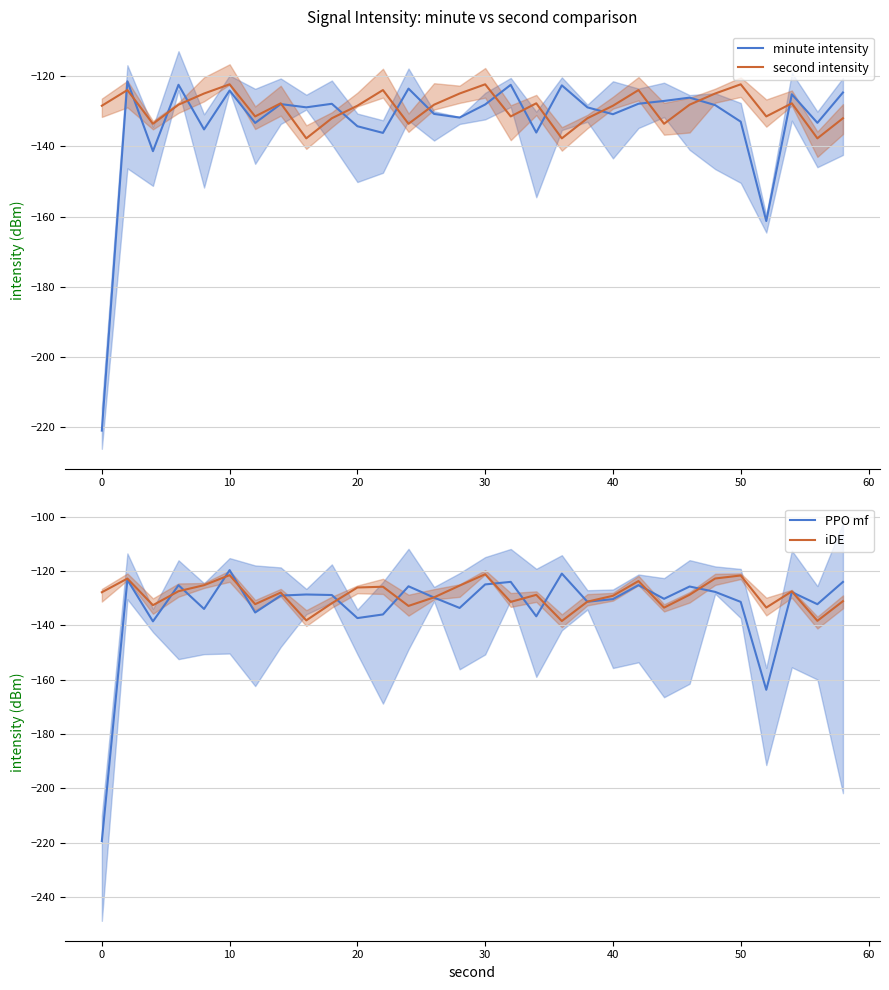

Does the chart have visible grid lines?

Yes